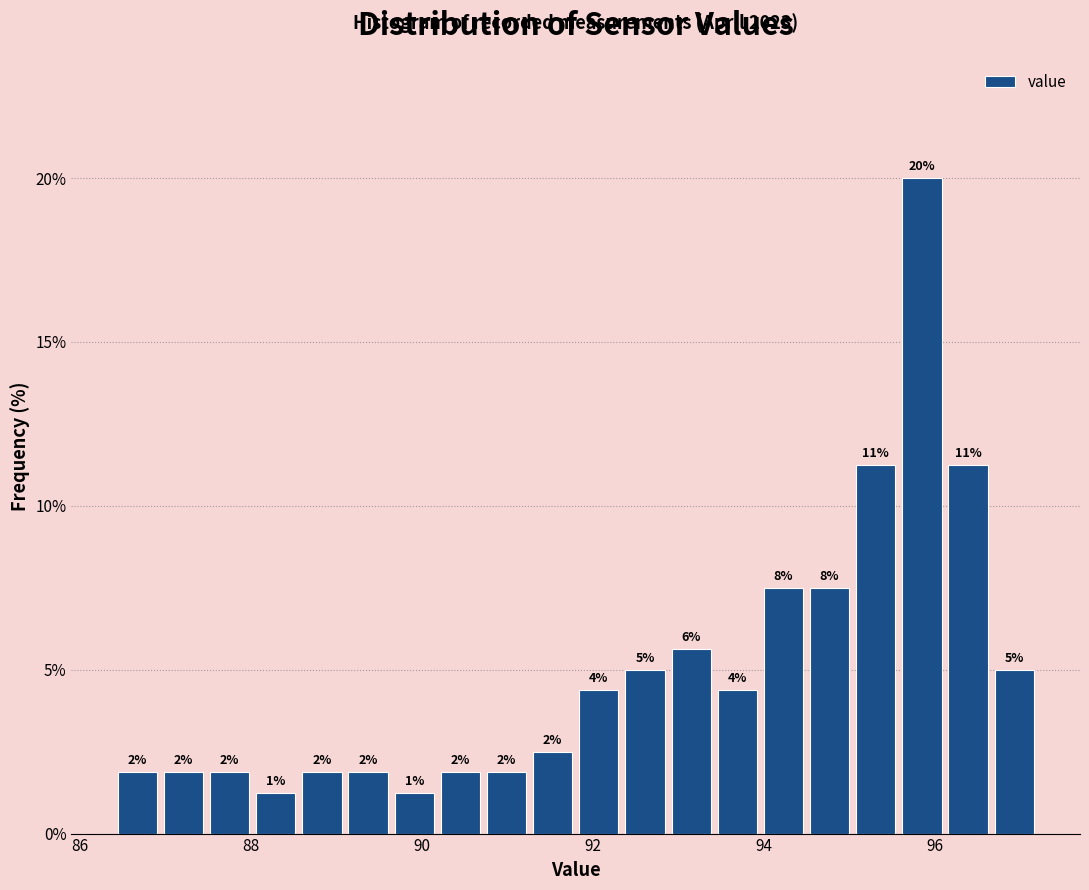

Read against the x-axis, roughly where is the centre of the tallest bar?

95.8